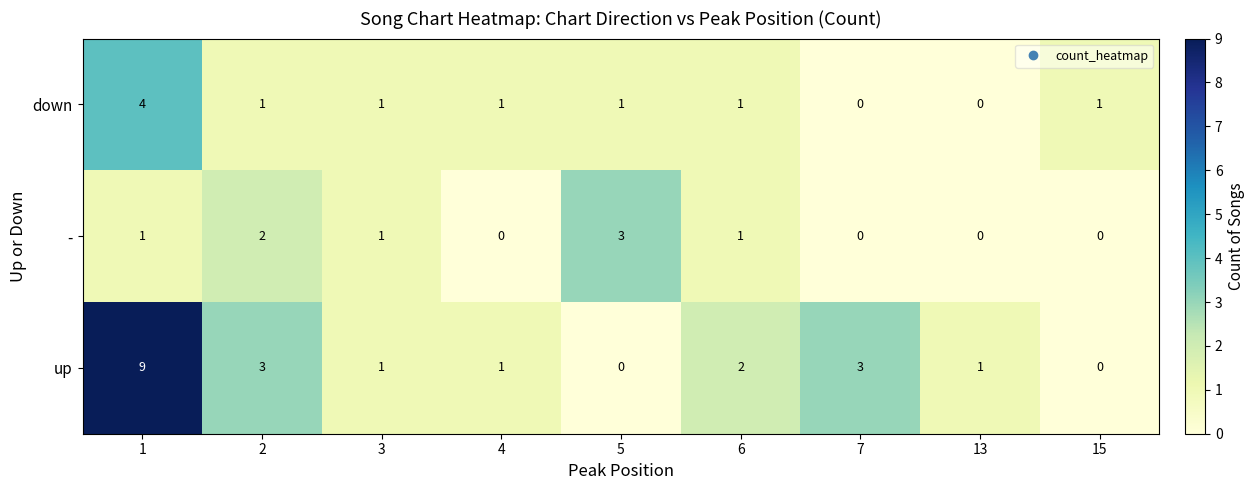

Count the number of categories in the chart.

9